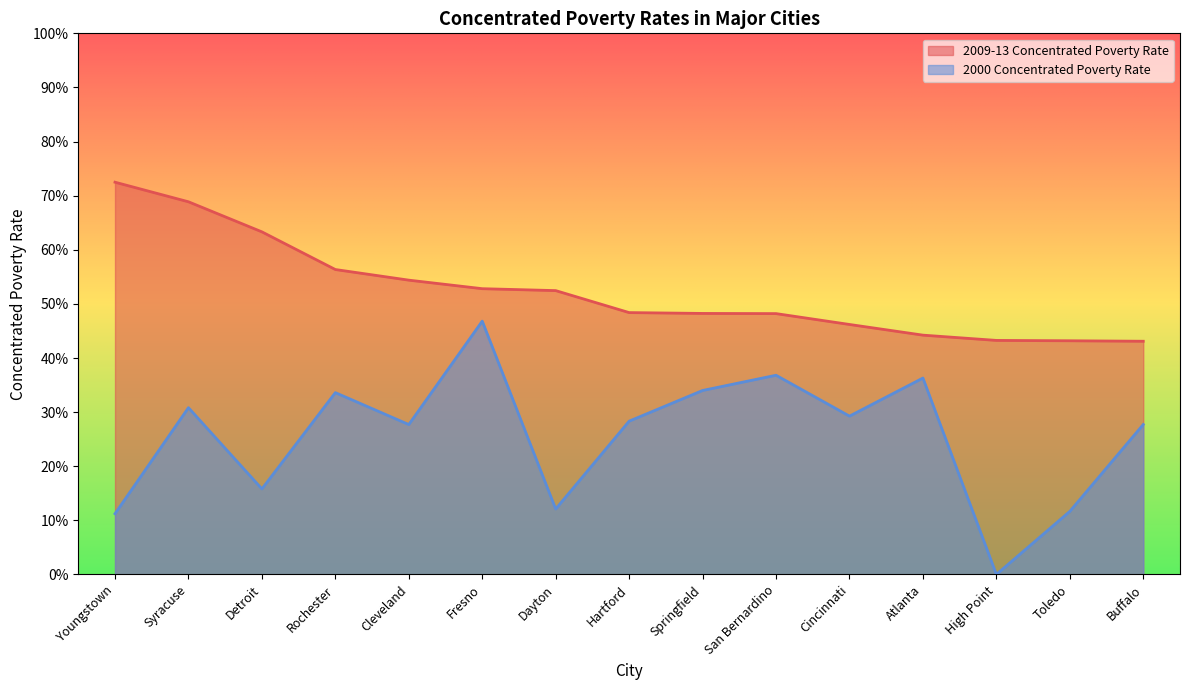

What is the label of the 15th point from the left?

Buffalo